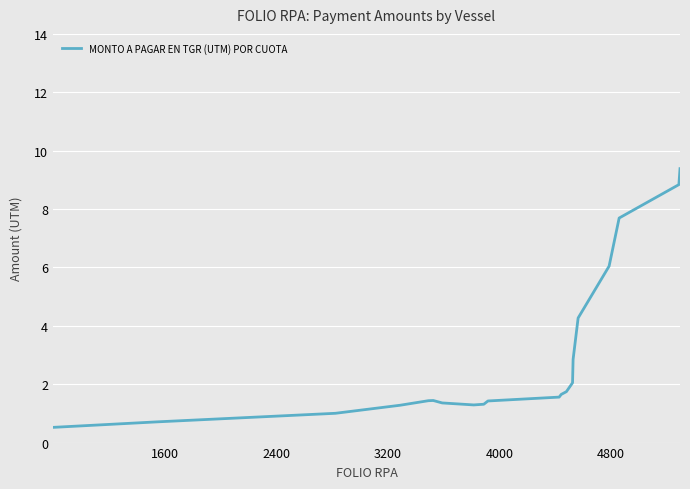

True or false: there are more than 0 points higher than both neighbors.

True